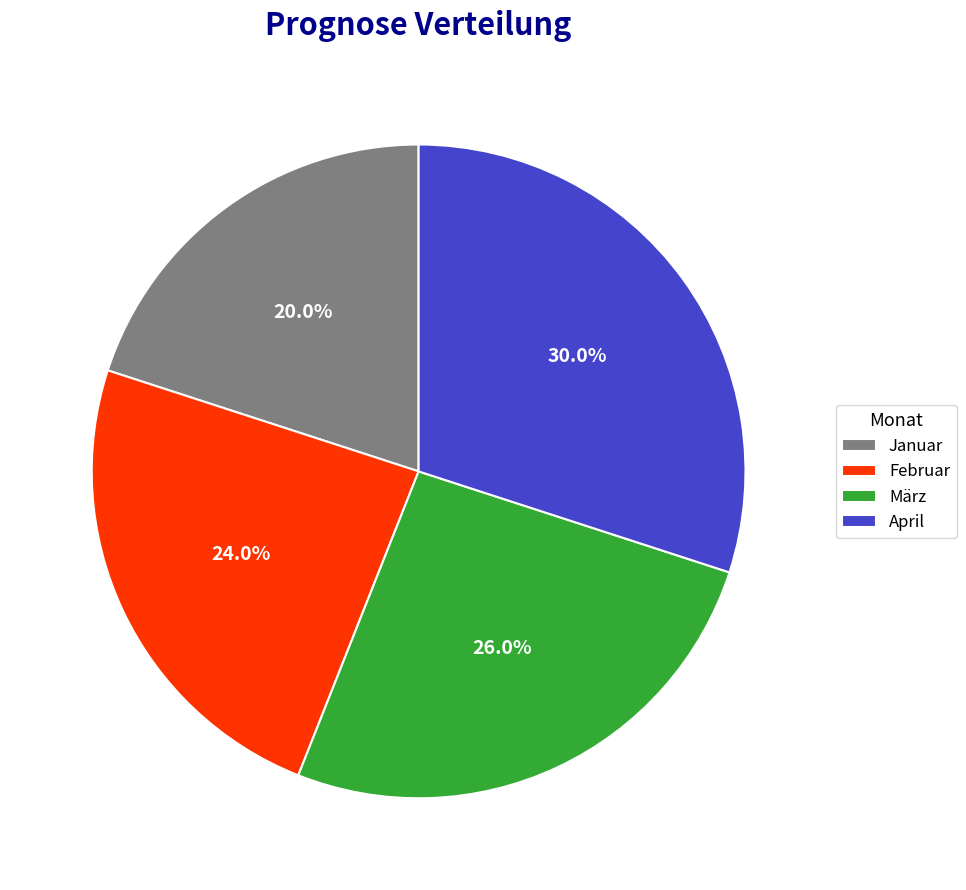

To the nearest percent, what is the difference between the largest and smallest slice percentages?

10%